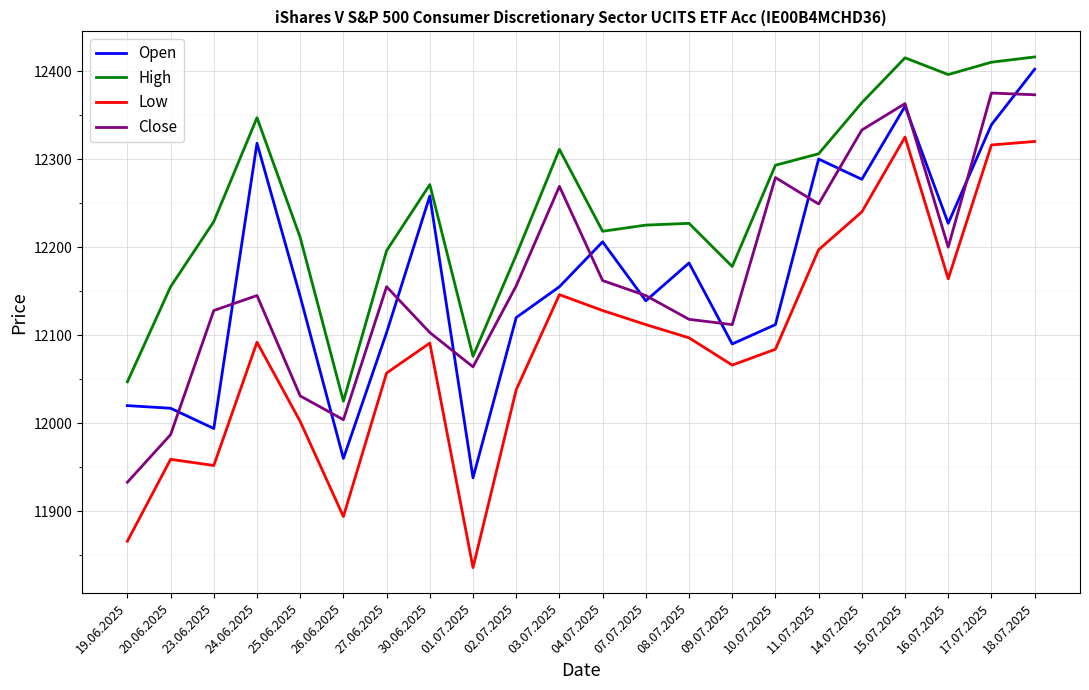

True or false: Low and Close intersect in this chart.

False